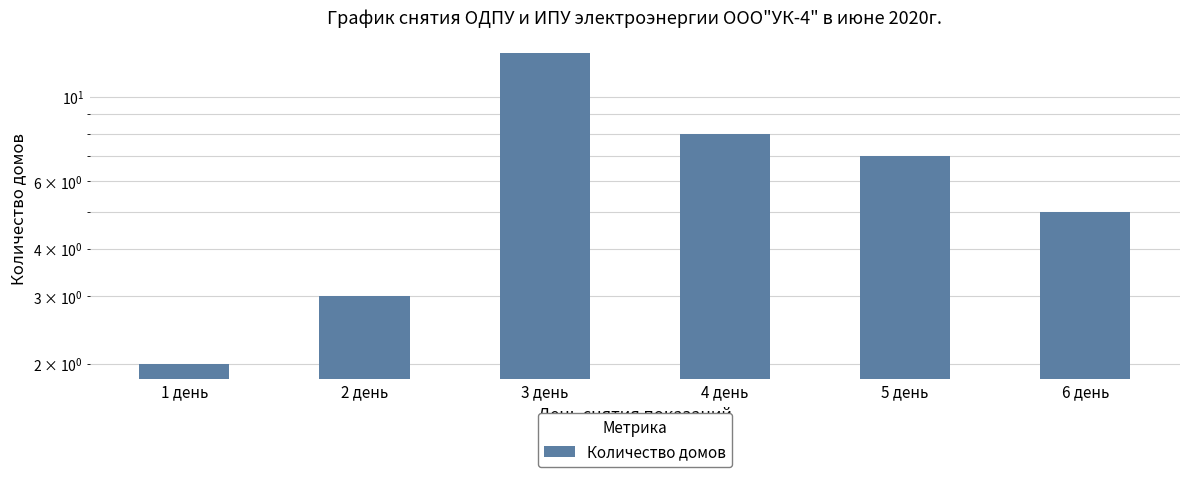

Which label corresponds to the largest value in the chart?

3 день